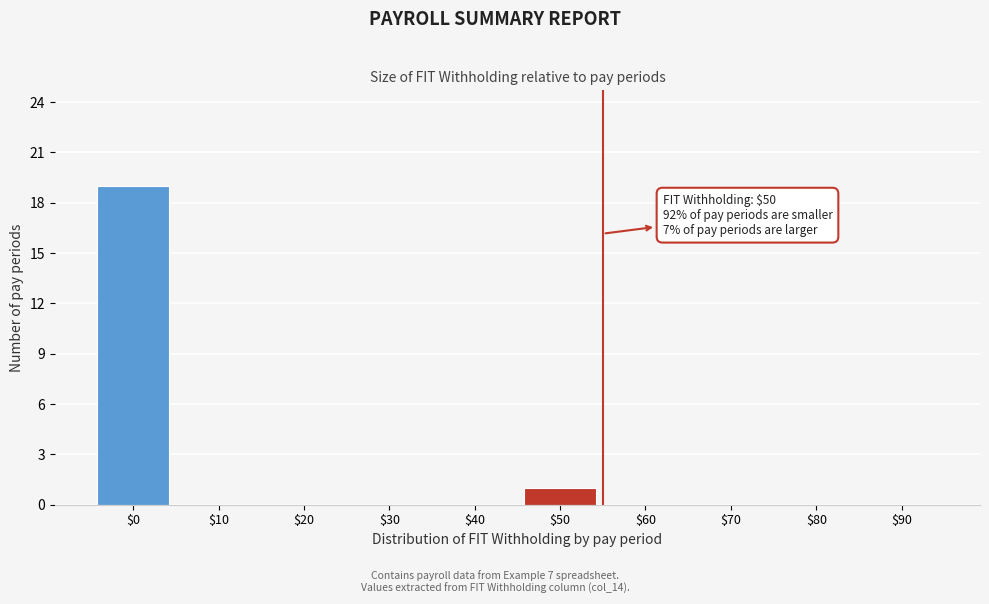

The chart shows a value of -11 at $90. True or false?

False